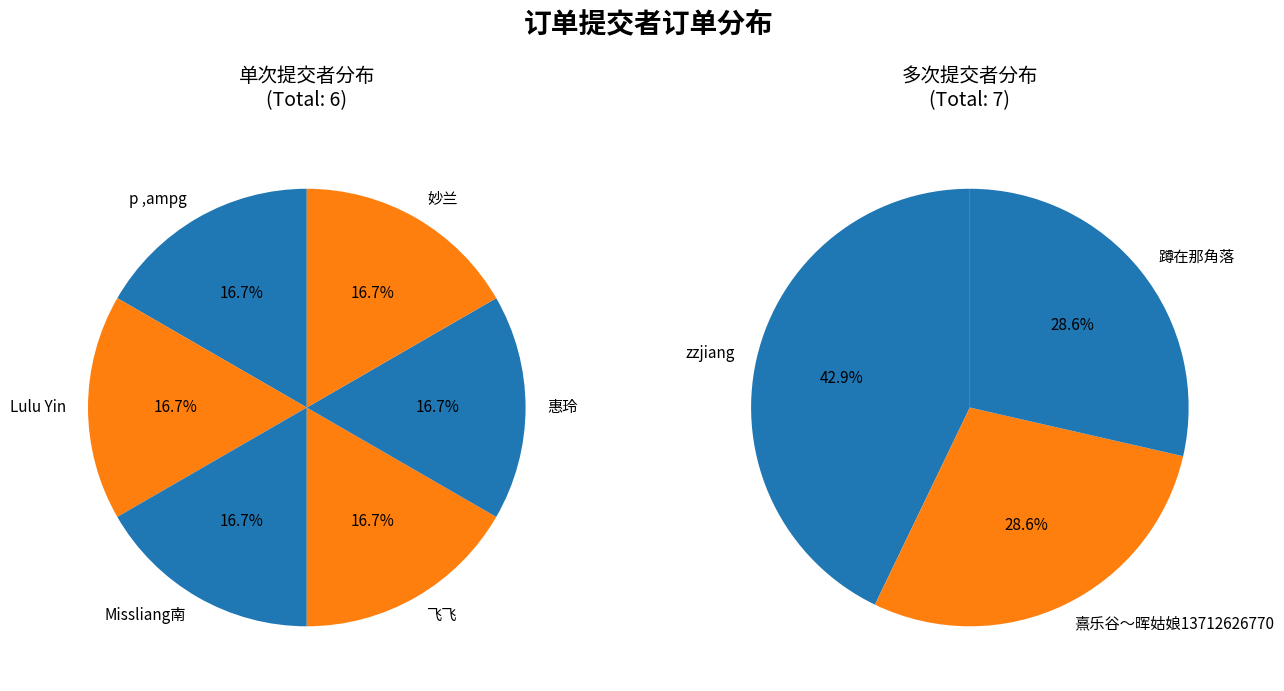

Is 13 the majority of the pie?

No